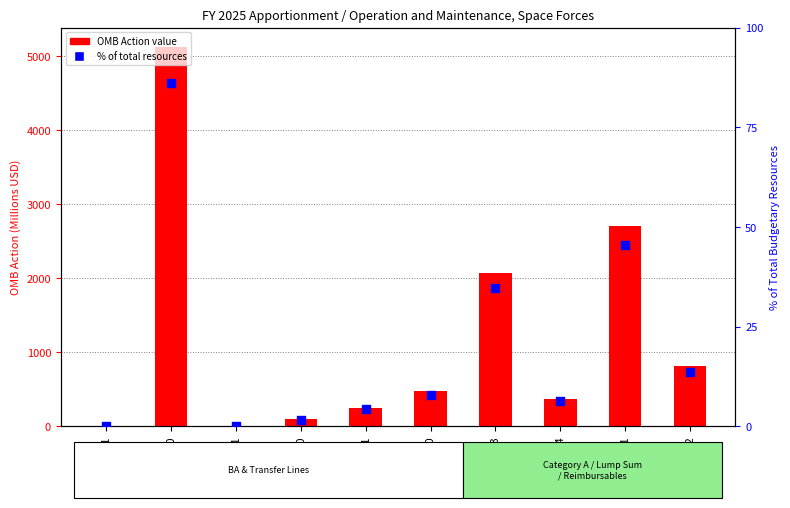

What is the change in value from 1121 to 1740?

+7.8